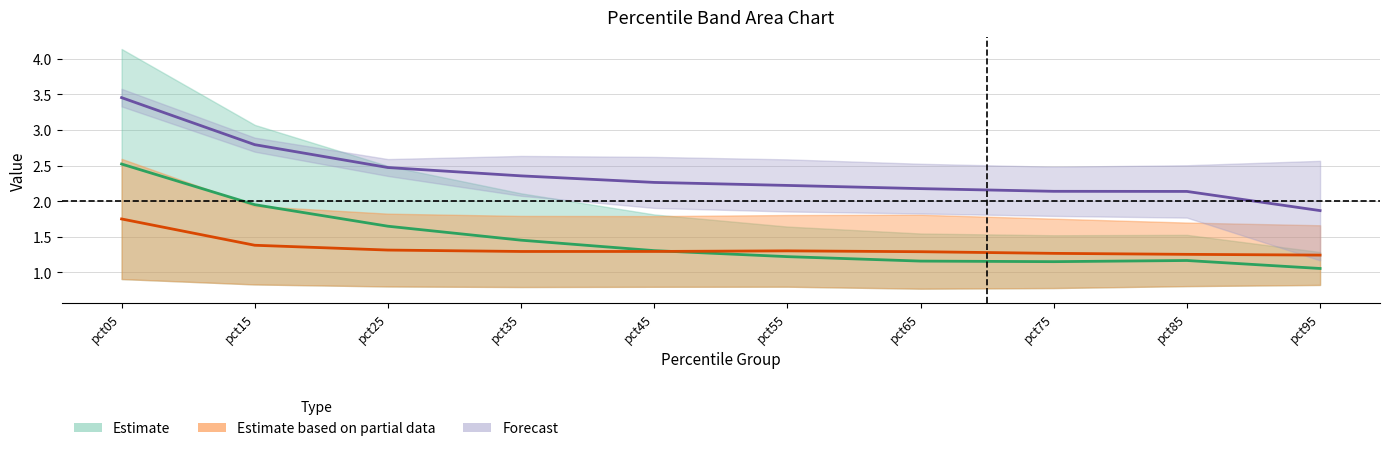

How many series are shown in this chart?

3